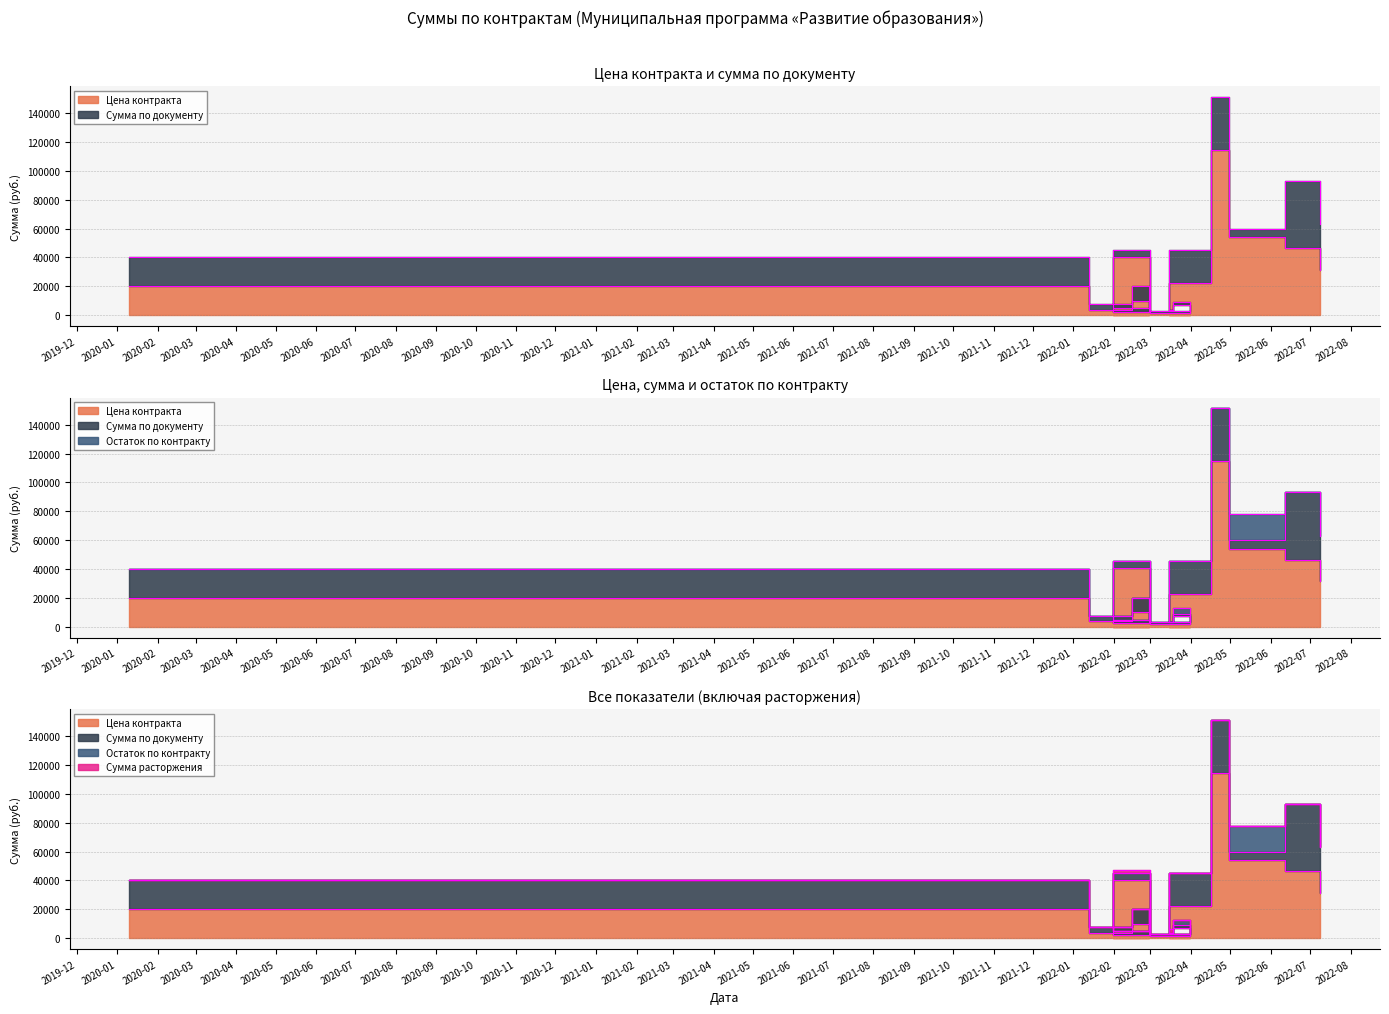

At how many categories does at least one series exceed 18090?

7